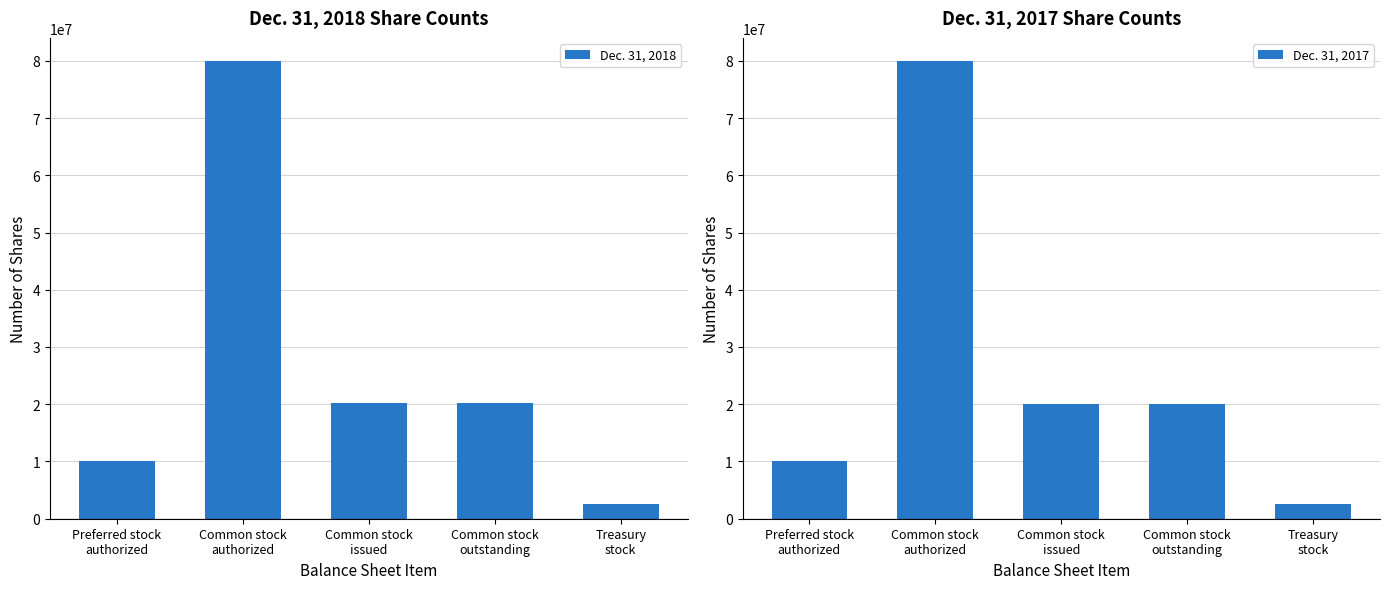

List the series in order of their overall mean, lowest first.

Dec. 31, 2017, Dec. 31, 2018